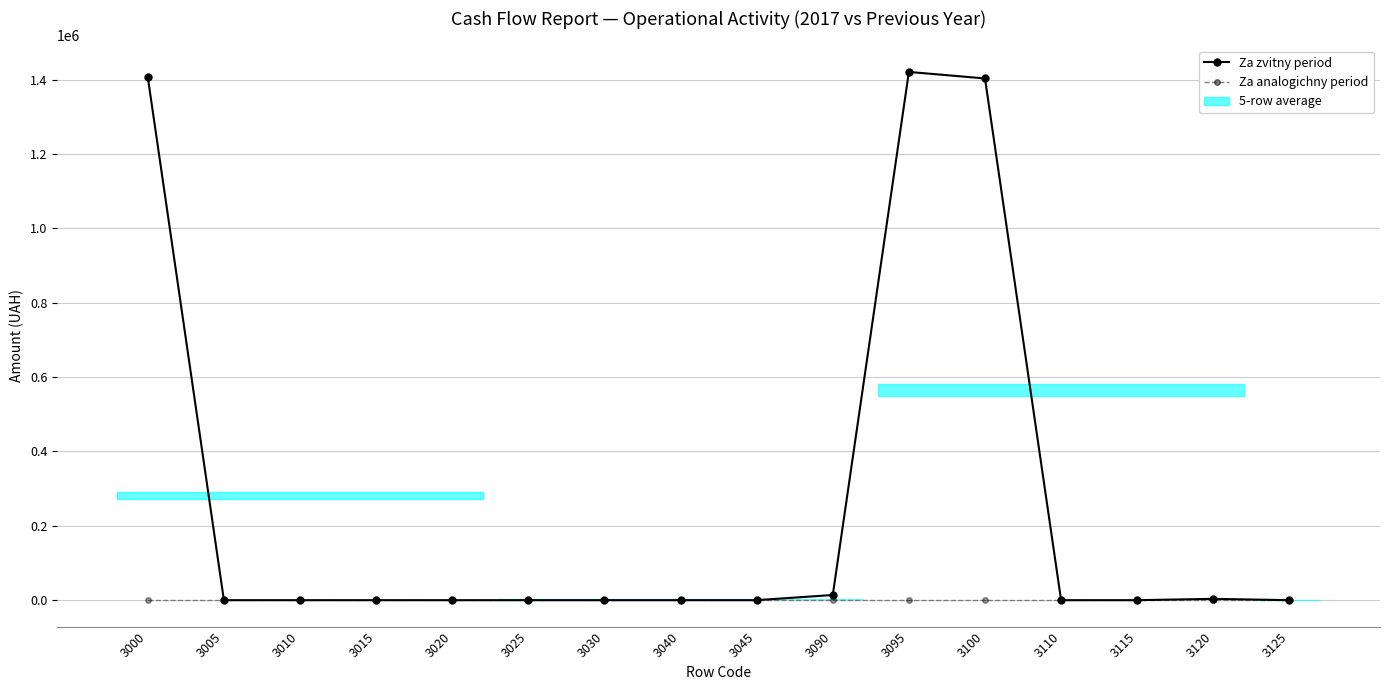

Reading right to left, what are all the values shown in this chart?

Za zvitny period: 3125=0	3120=3584	3115=0	3110=0	3100=1403585	3095=1421128	3090=13959	3045=0	3040=0	3030=0	3025=0	3020=0	3015=0	3010=0	3005=0	3000=1407169
Za analogichny period: 3125=0	3120=0	3115=0	3110=0	3100=0	3095=0	3090=0	3045=0	3040=0	3030=0	3025=0	3020=0	3015=0	3010=0	3005=0	3000=0